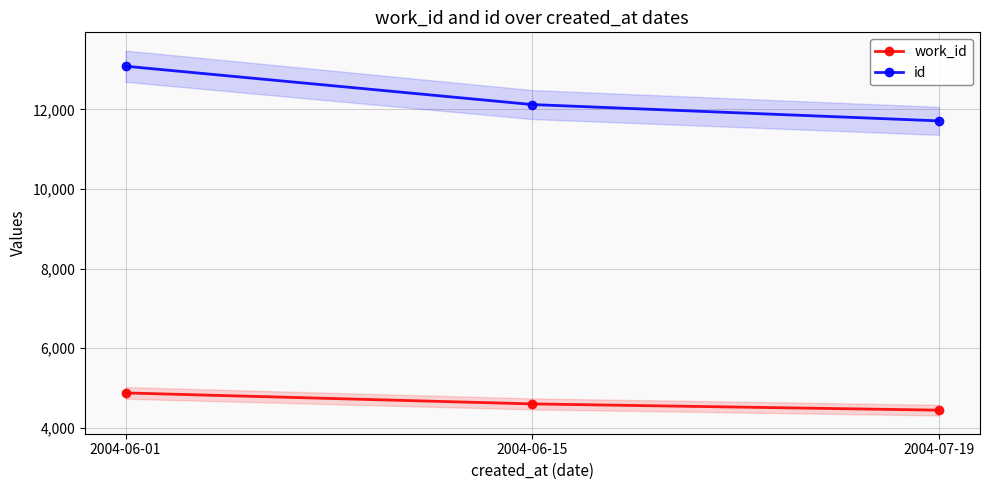

What is the label of the 3rd point from the left?

2004-07-19